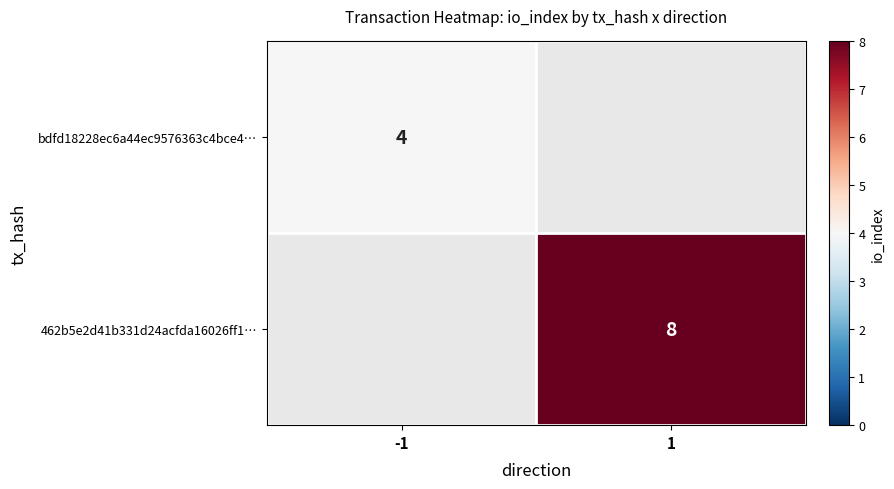

What is the smallest value displayed?

4.0